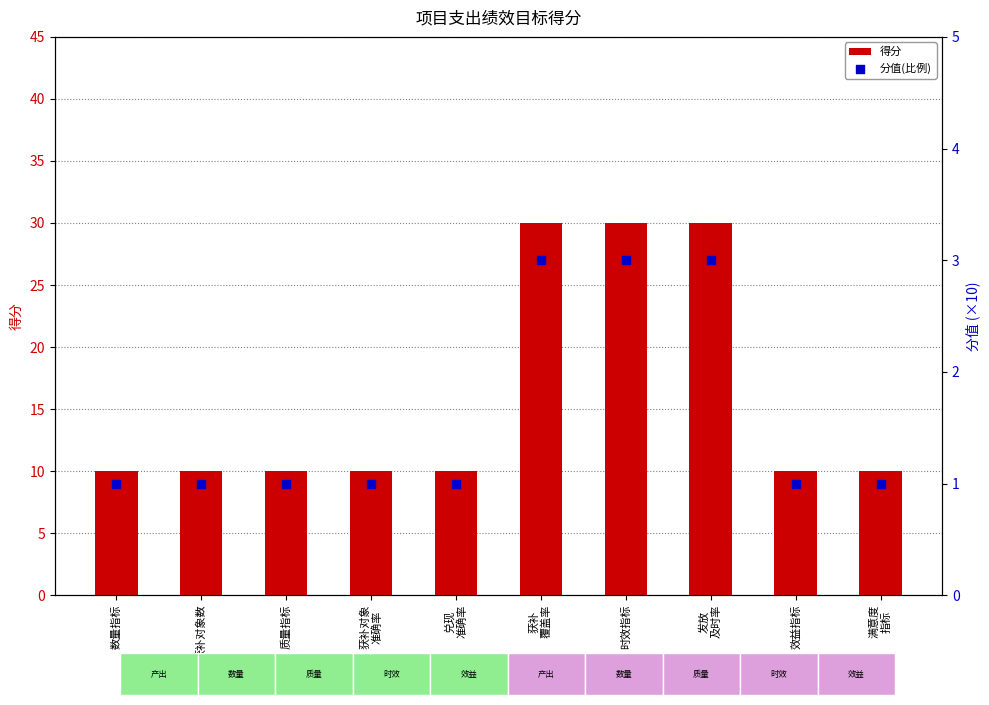

What are all the series names shown in the legend?

得分, 分值(比例)